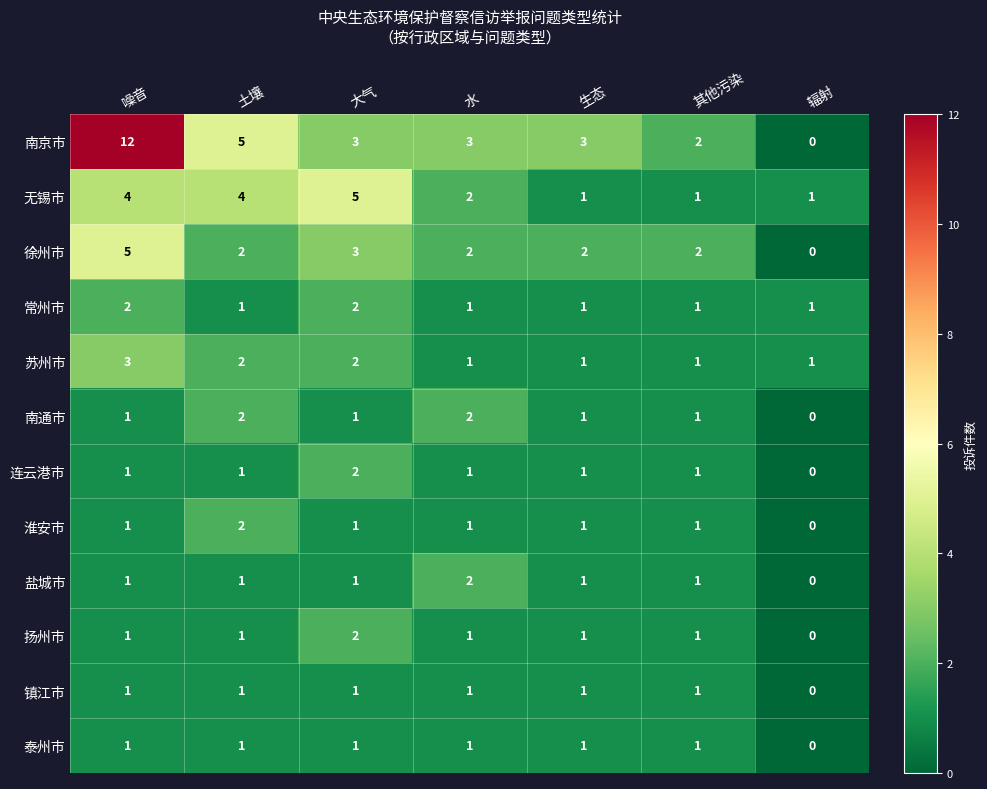

What is the sum of all 淮安市 values?

7